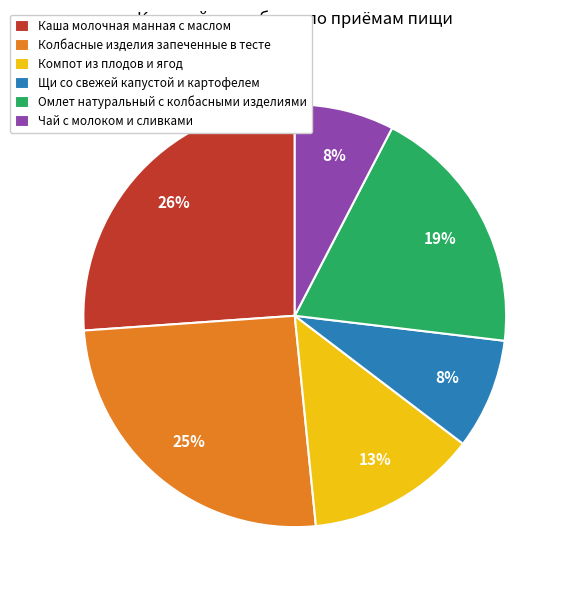

Which has a higher value, Щи со свежей капустой и картофелем or Компот из плодов и ягод?

Компот из плодов и ягод